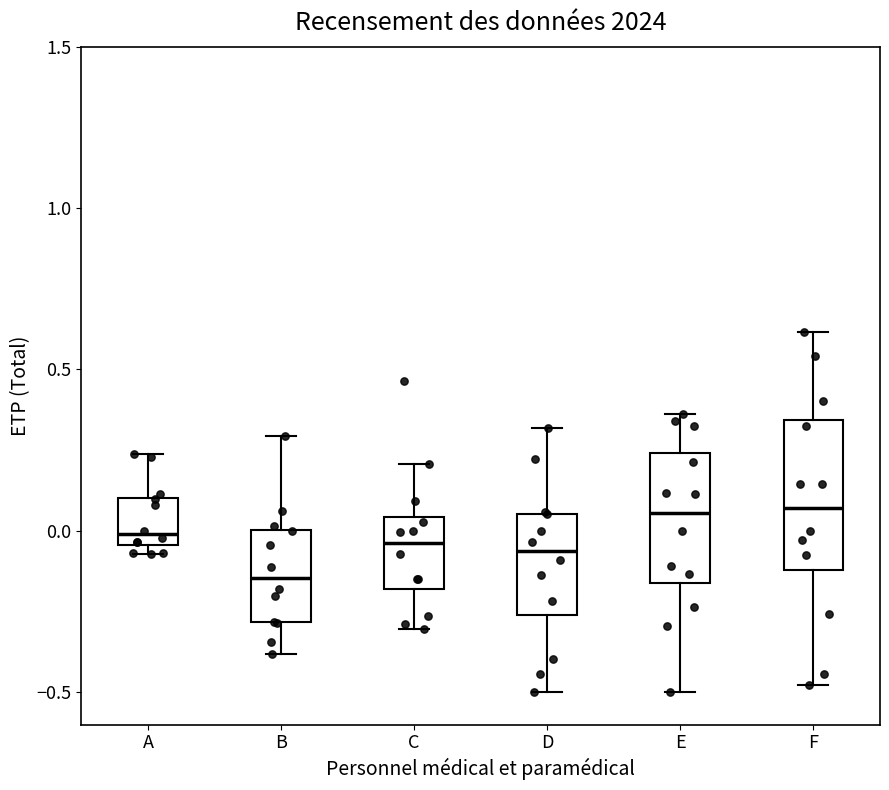

Which box has the lowest median line?

B